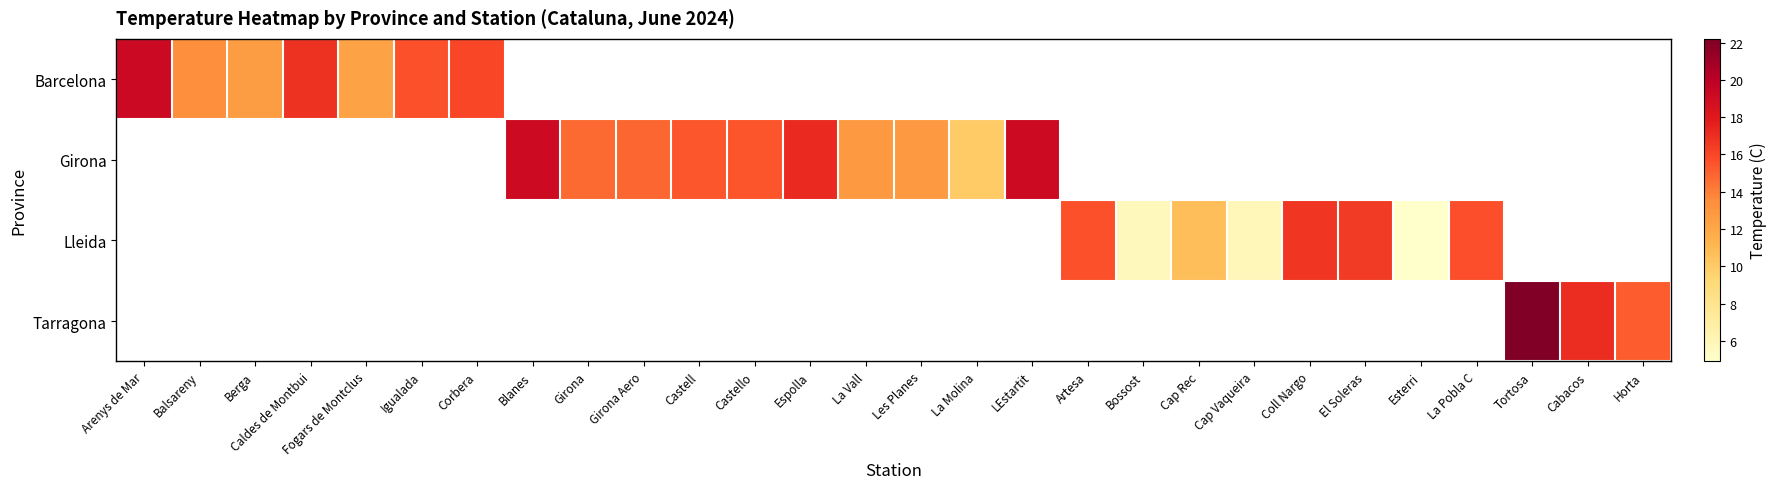

At which category does the chart reach its minimum across all series?

Esterri